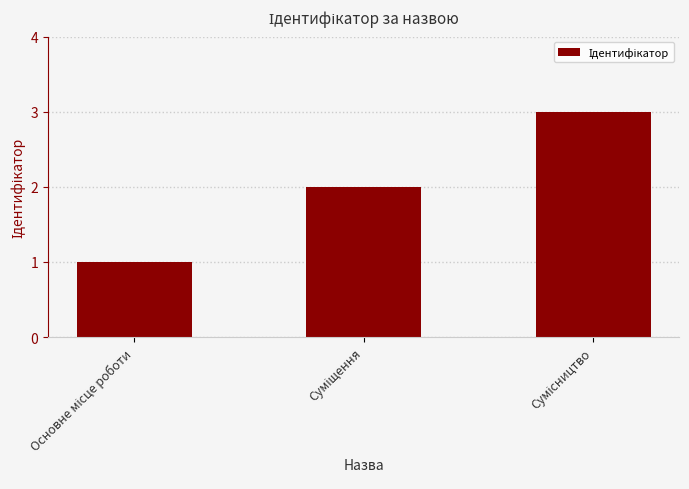

What is the maximum value shown in the chart?

3